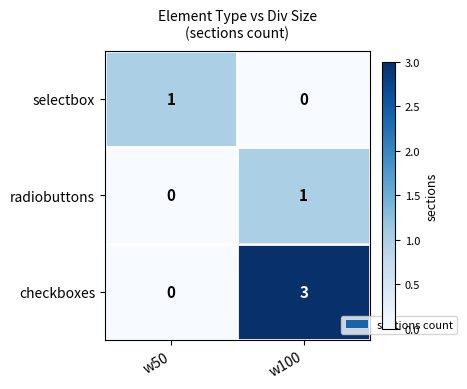

Which series has the largest total across all categories?

checkboxes